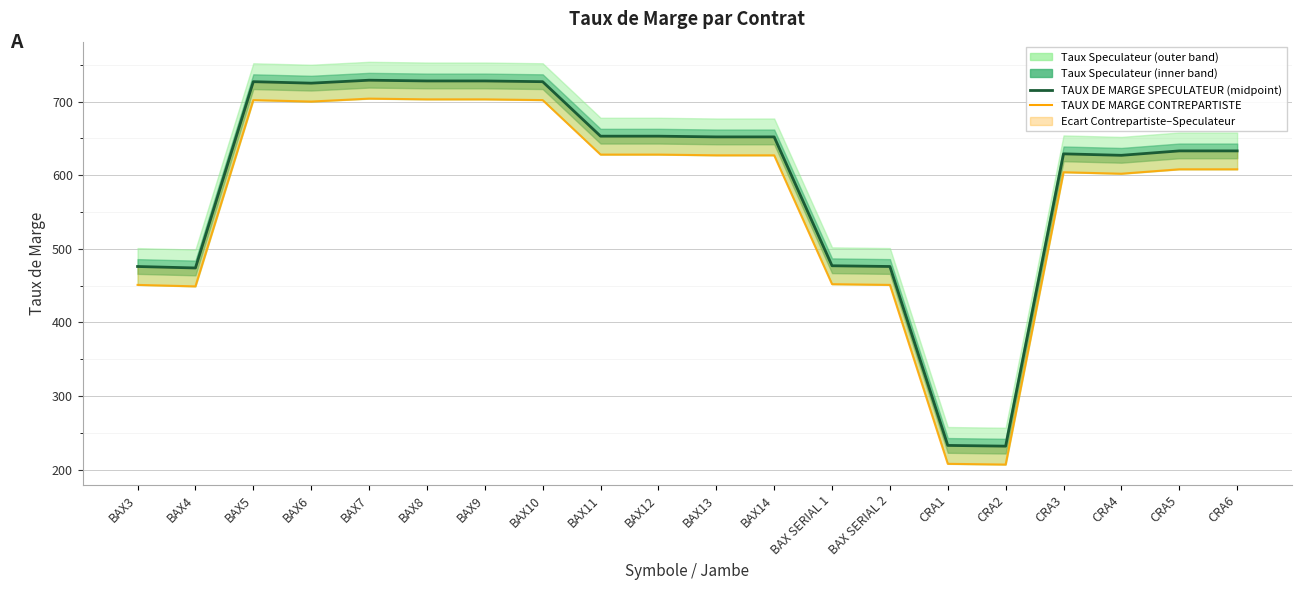

Is it true that TAUX DE MARGE SPECULATEUR (midpoint) equals 1303 at BAX7?

False